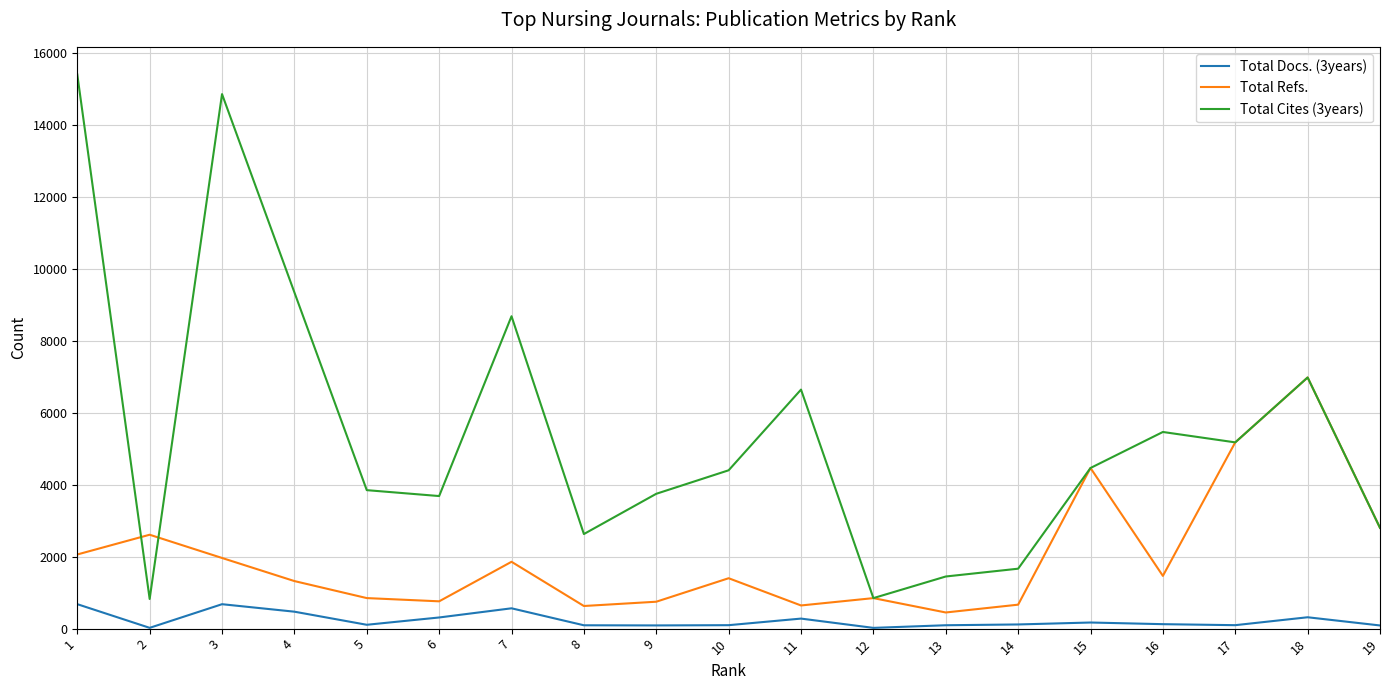

What are all the series names shown in the legend?

Total Docs. (3years), Total Refs., Total Cites (3years)